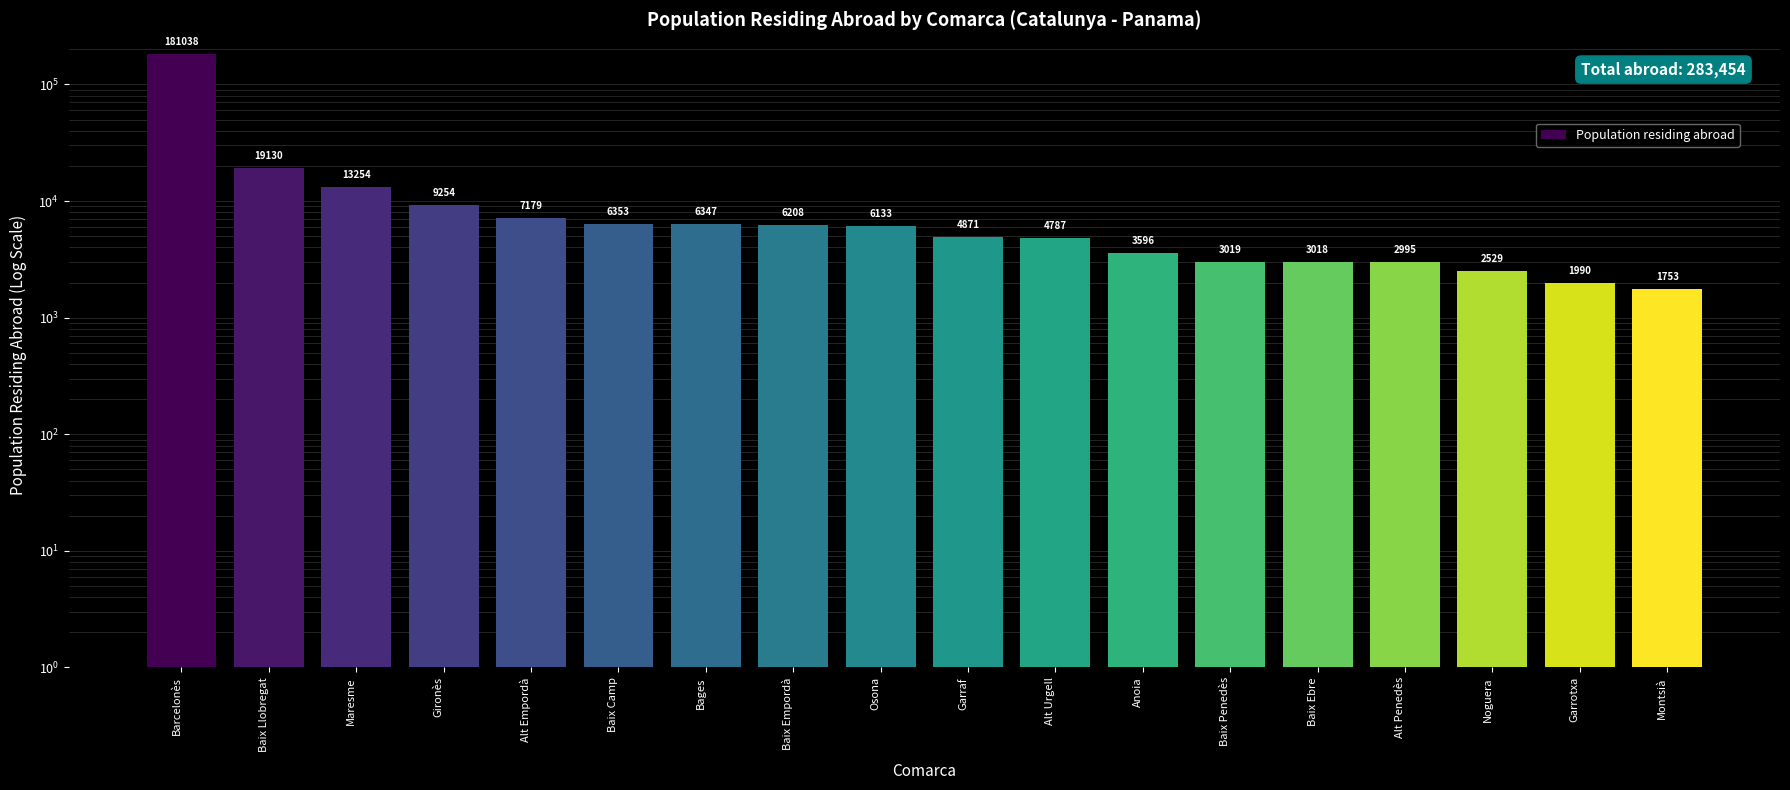

True or false: the data shows 83232 at Barcelonès.

False